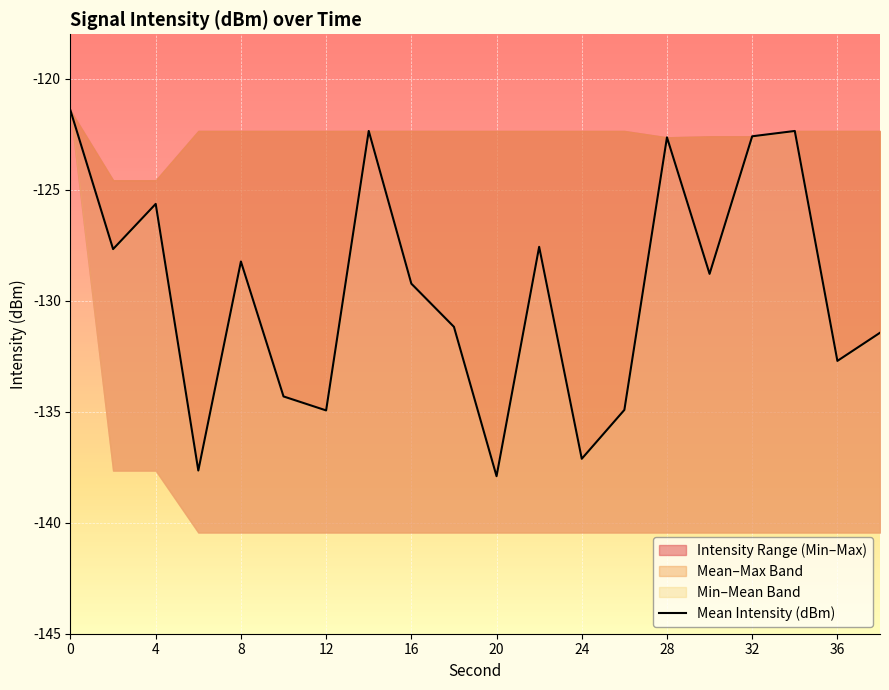

How many values are below -128?

12